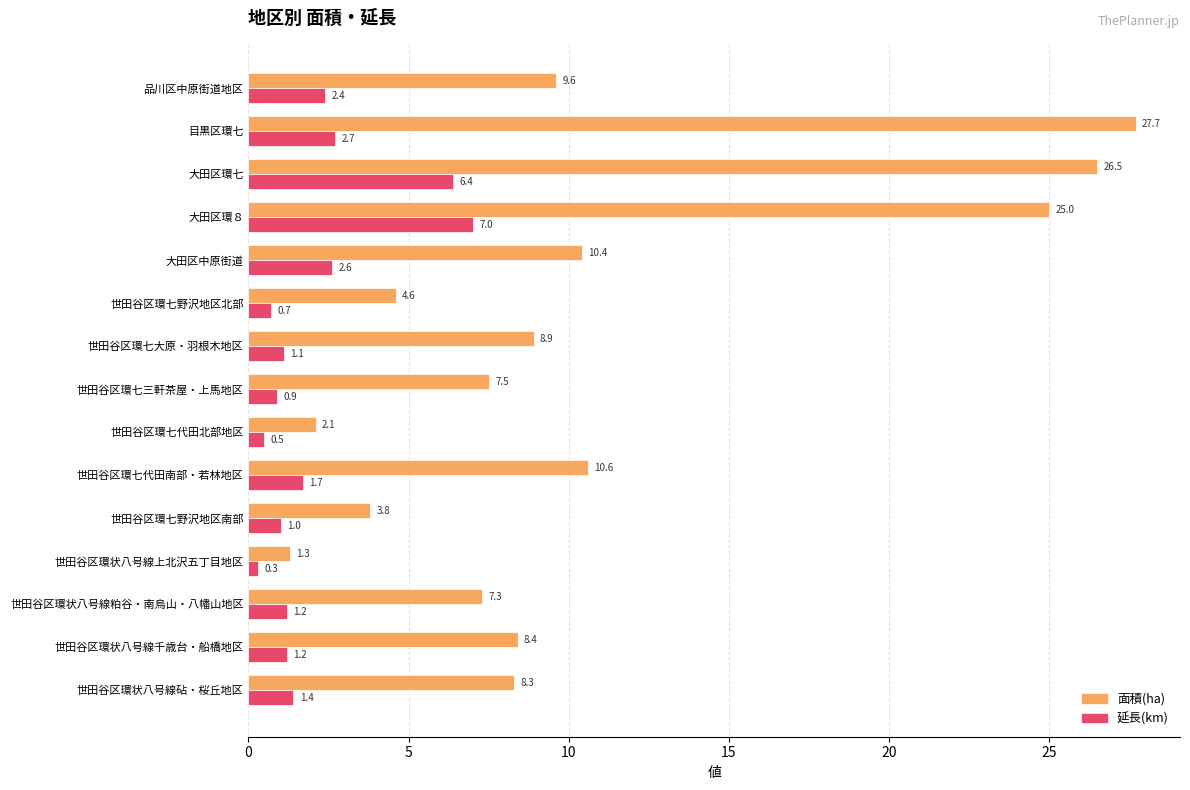

At how many categories does at least one series exceed 20?

3